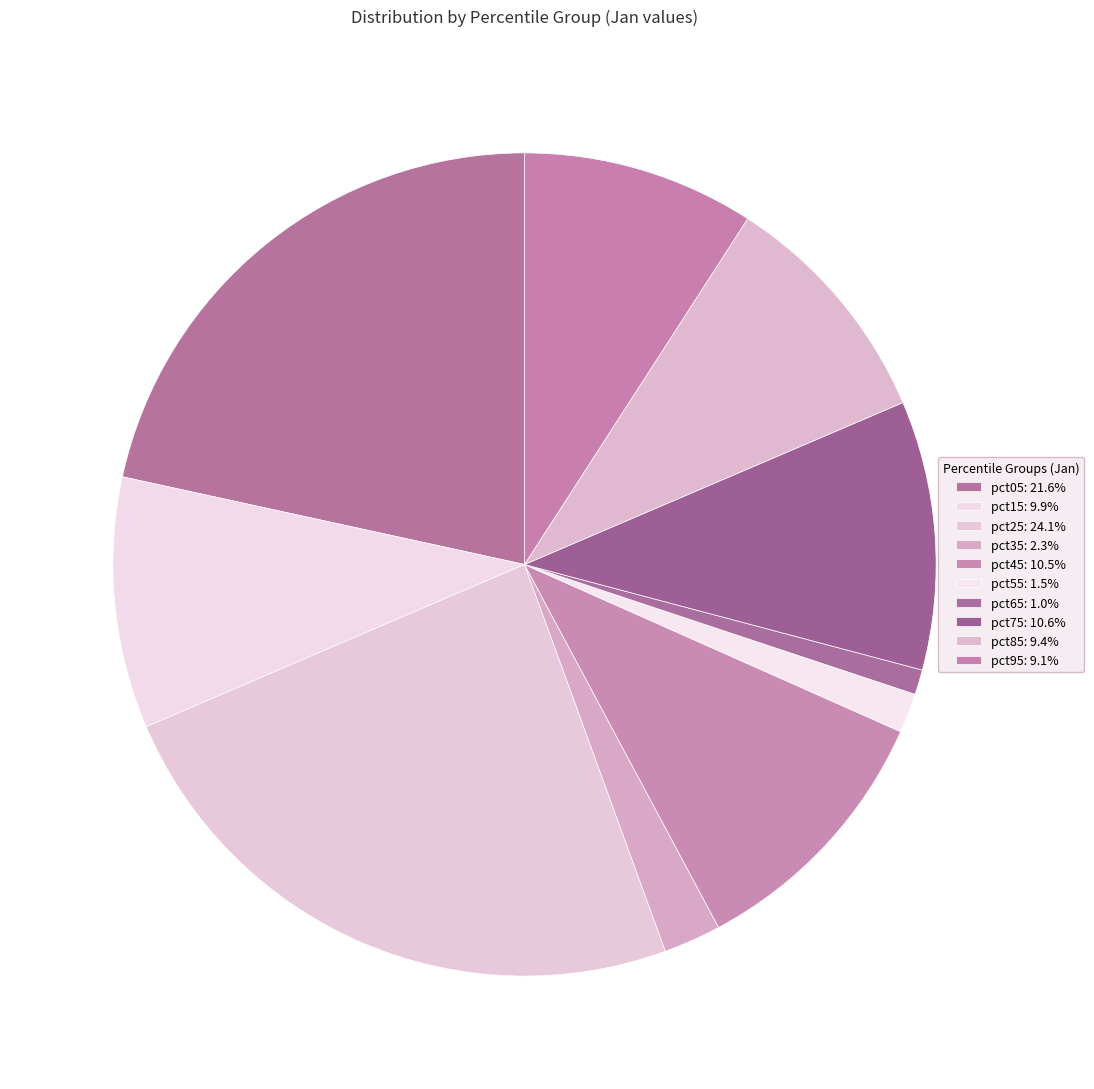

Which category has the biggest portion of the pie?

pct25